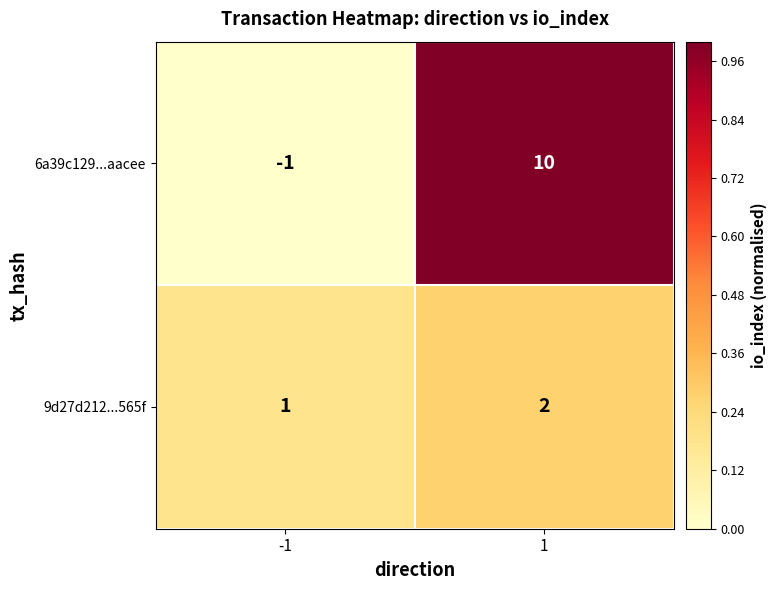

True or false: 9d27d212...565f has a value of 2 at -1.

False